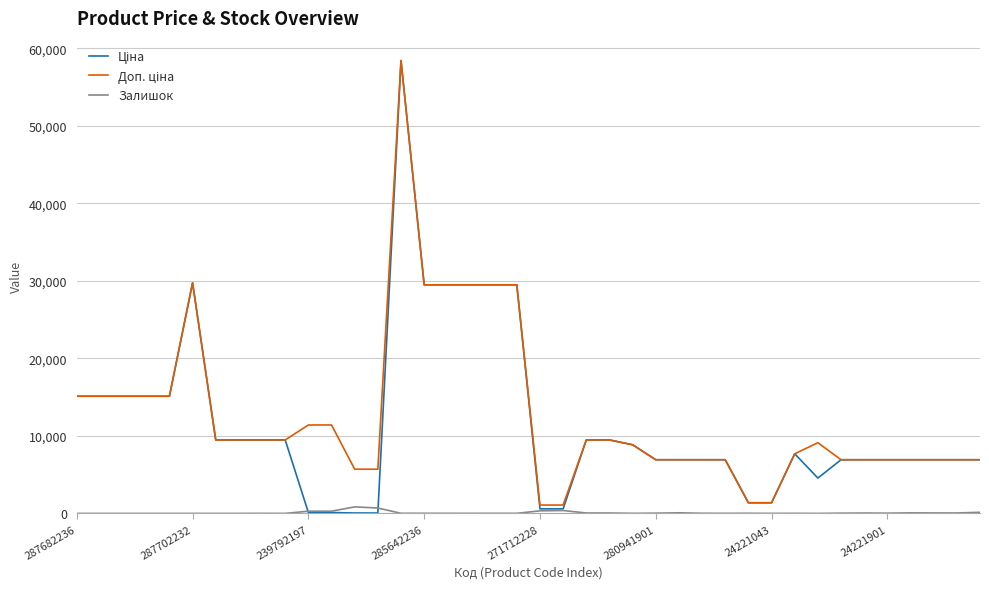

What is the maximum value shown in the chart?

58426.5